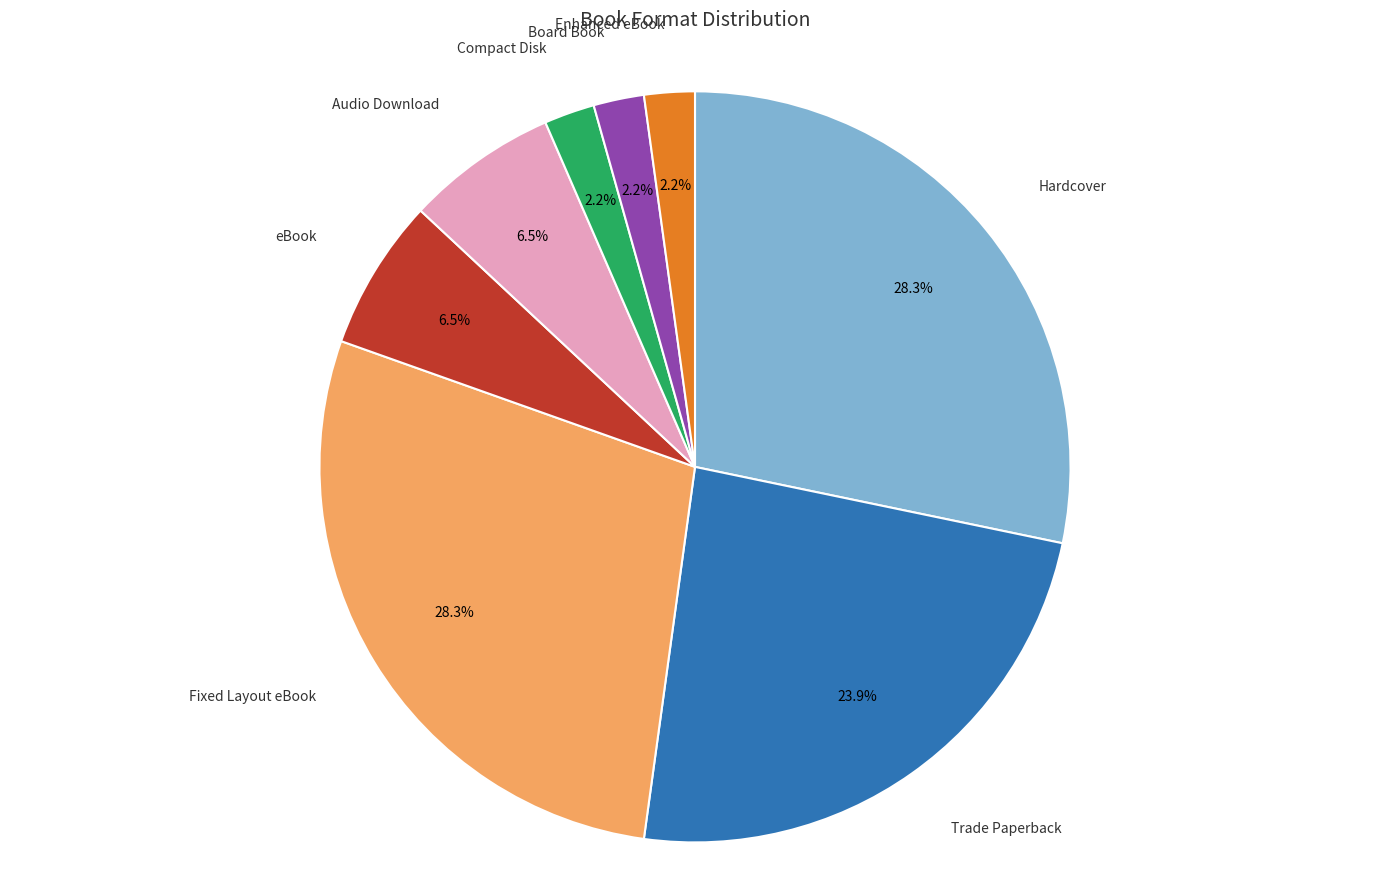

Is there any slice that represents more than half of the pie?

No